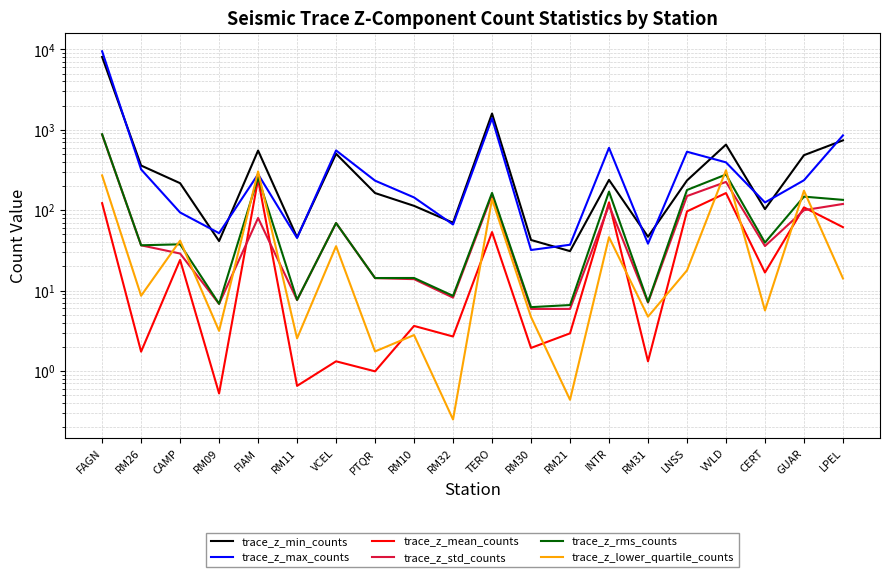

How many data points in trace_z_std_counts are above 36?

10